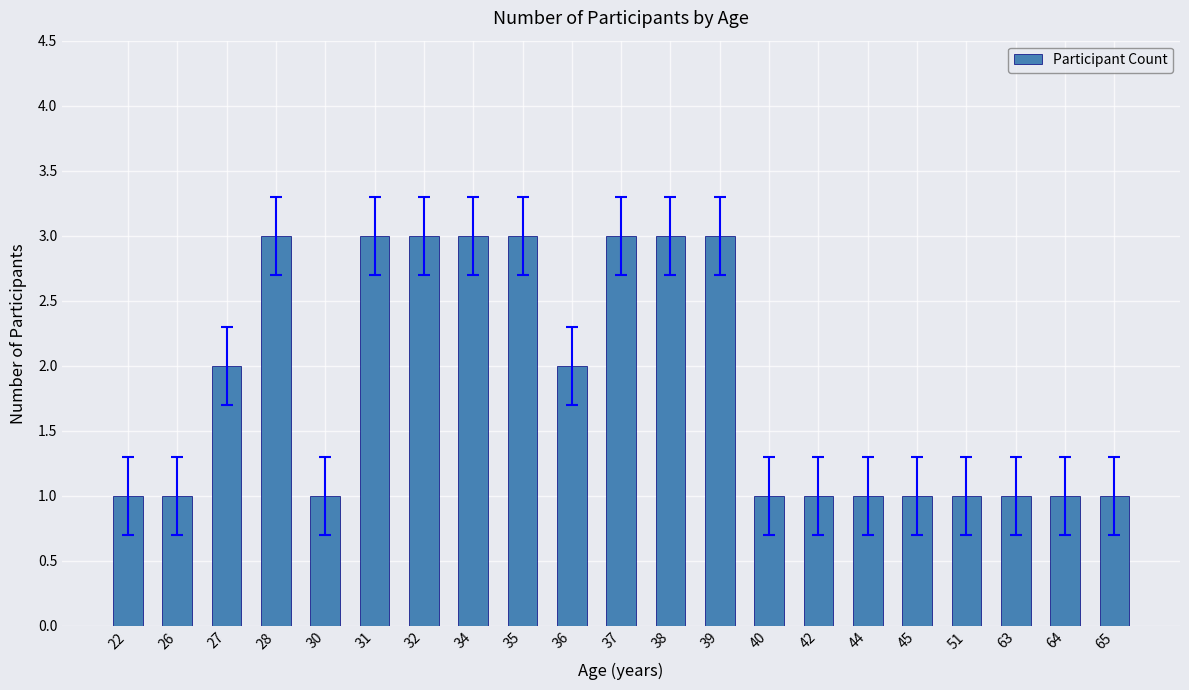

What is the sum of the values at 37 and 39?

6